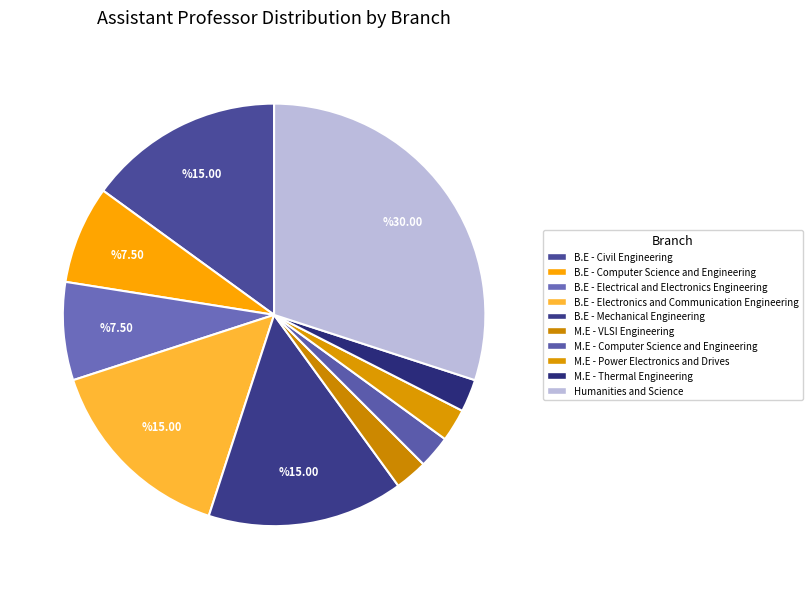

Approximately how many times larger is the value at M.E - VLSI Engineering compared to M.E - Computer Science and Engineering?

1.0